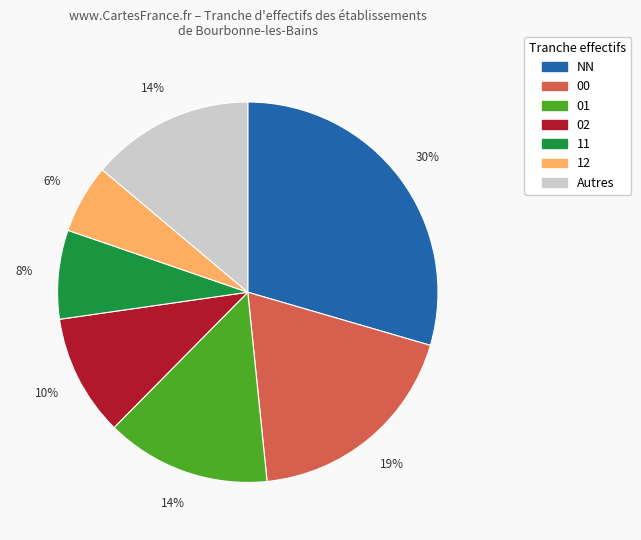

To the nearest percent, what is the average slice percentage?

14%